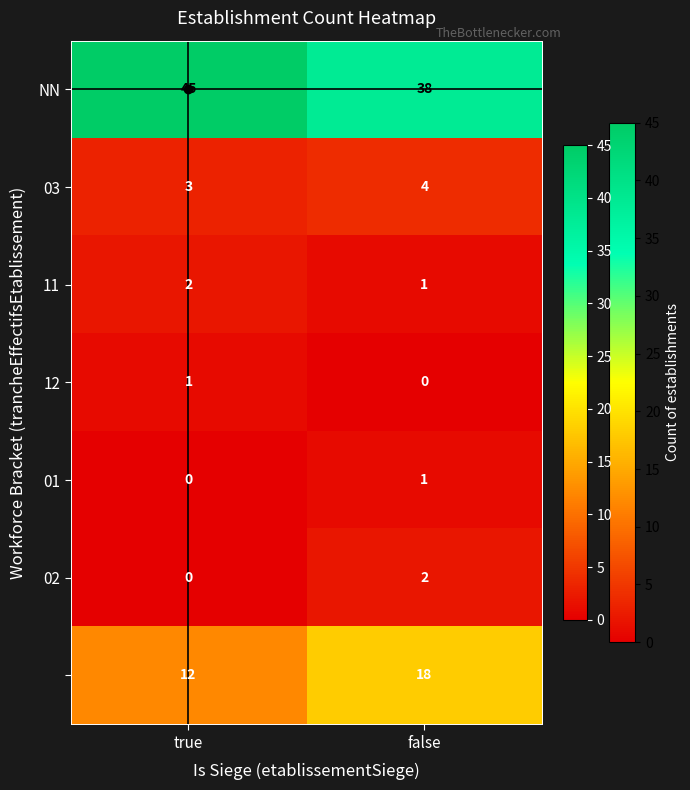

What is the maximum value shown in the chart?

45